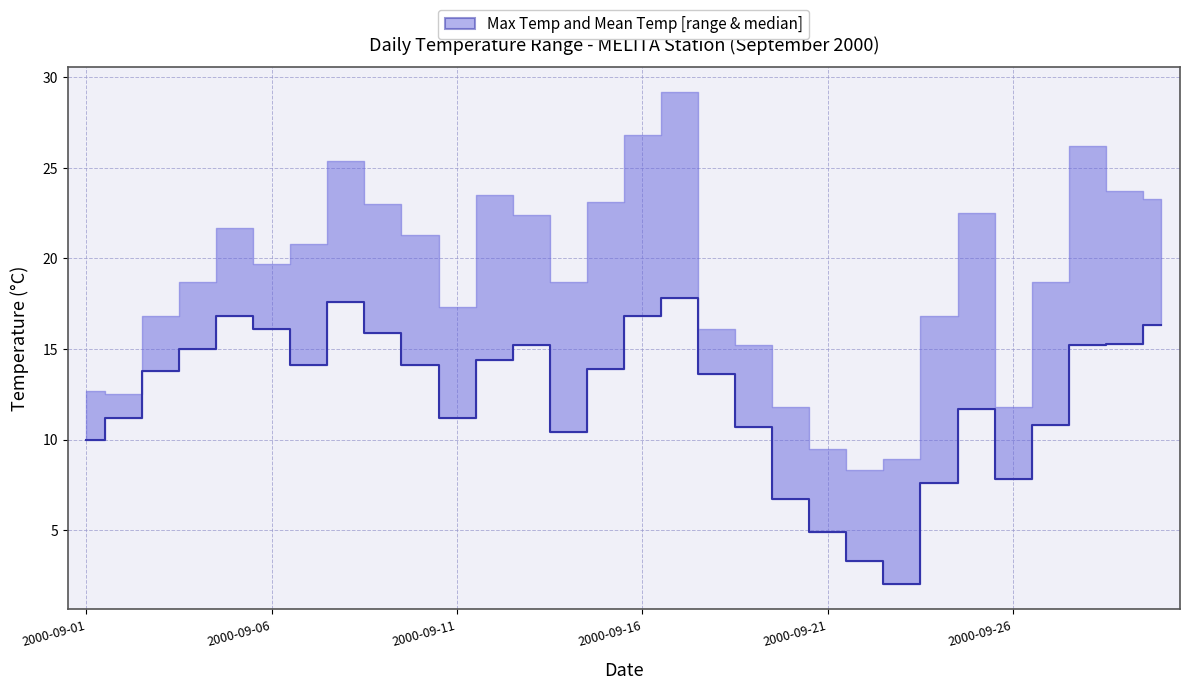

What is the minimum value shown in the chart?

2.0